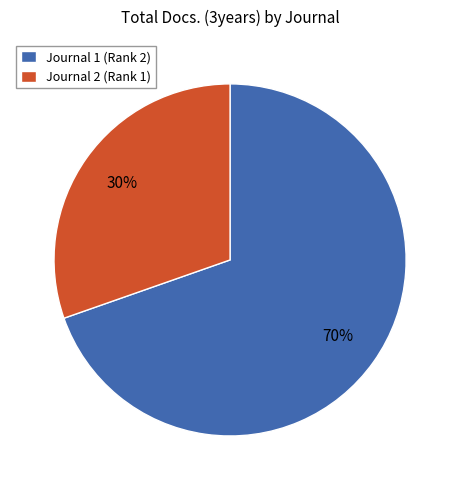

To the nearest percent, what is the combined percentage of Journal 2 (Rank 1) and Journal 1 (Rank 2)?

100%